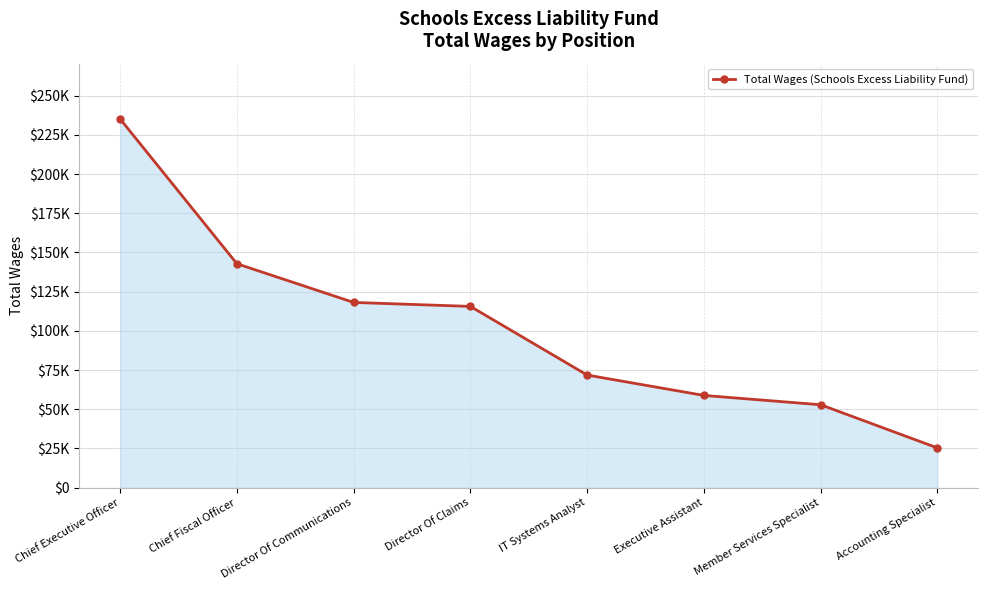

Is this an area chart (filled region under the line)?

Yes